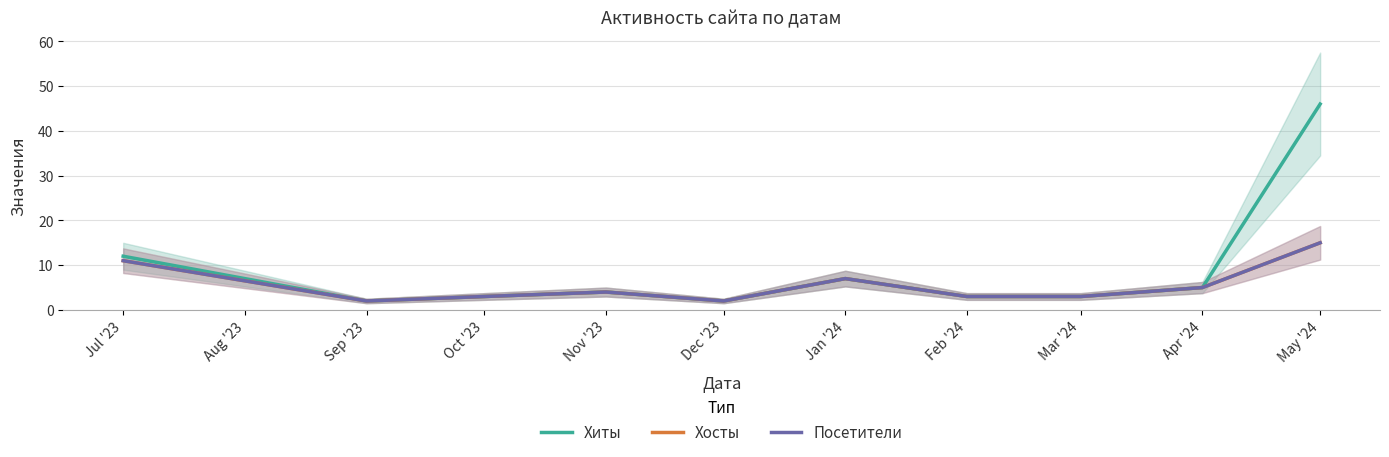

Count the number of data series in this chart.

3